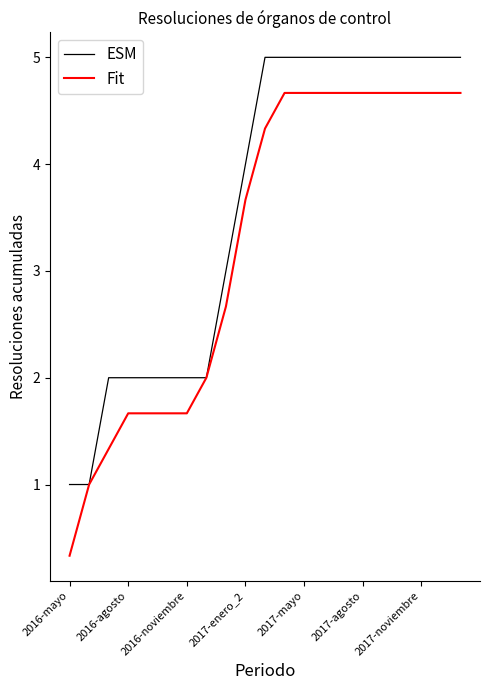

What is the greatest value displayed?

5.0